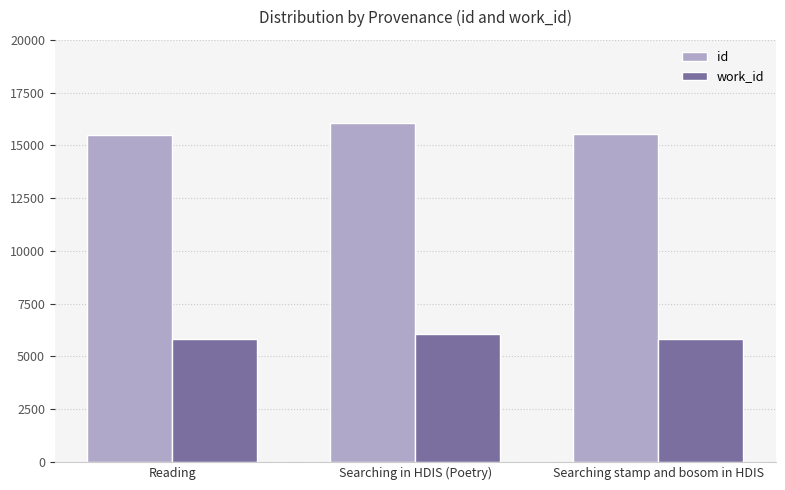

How many groups of bars are there?

3